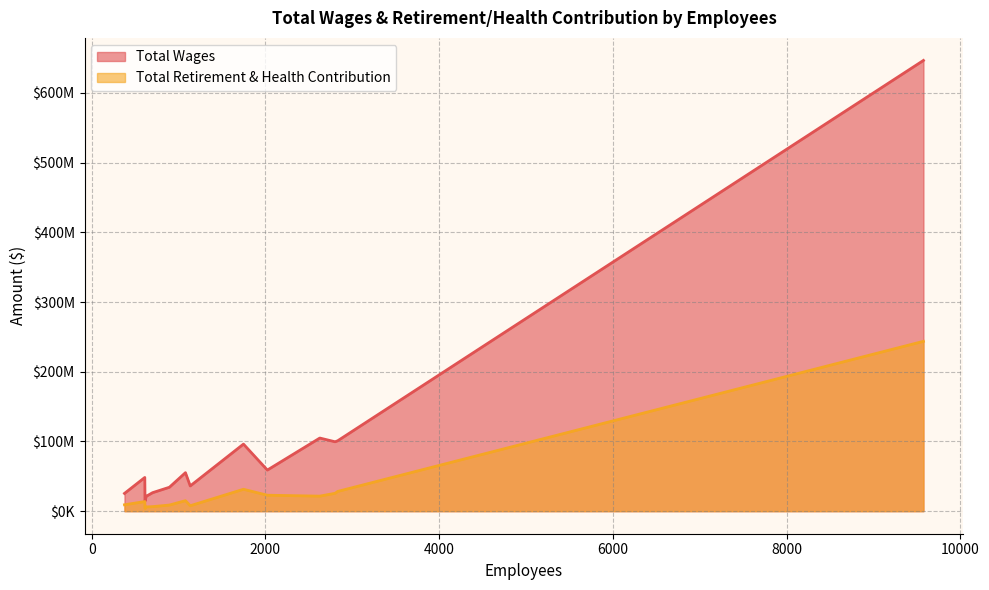

True or false: Total Wages has a value of 56111036.0 at 2832.

False